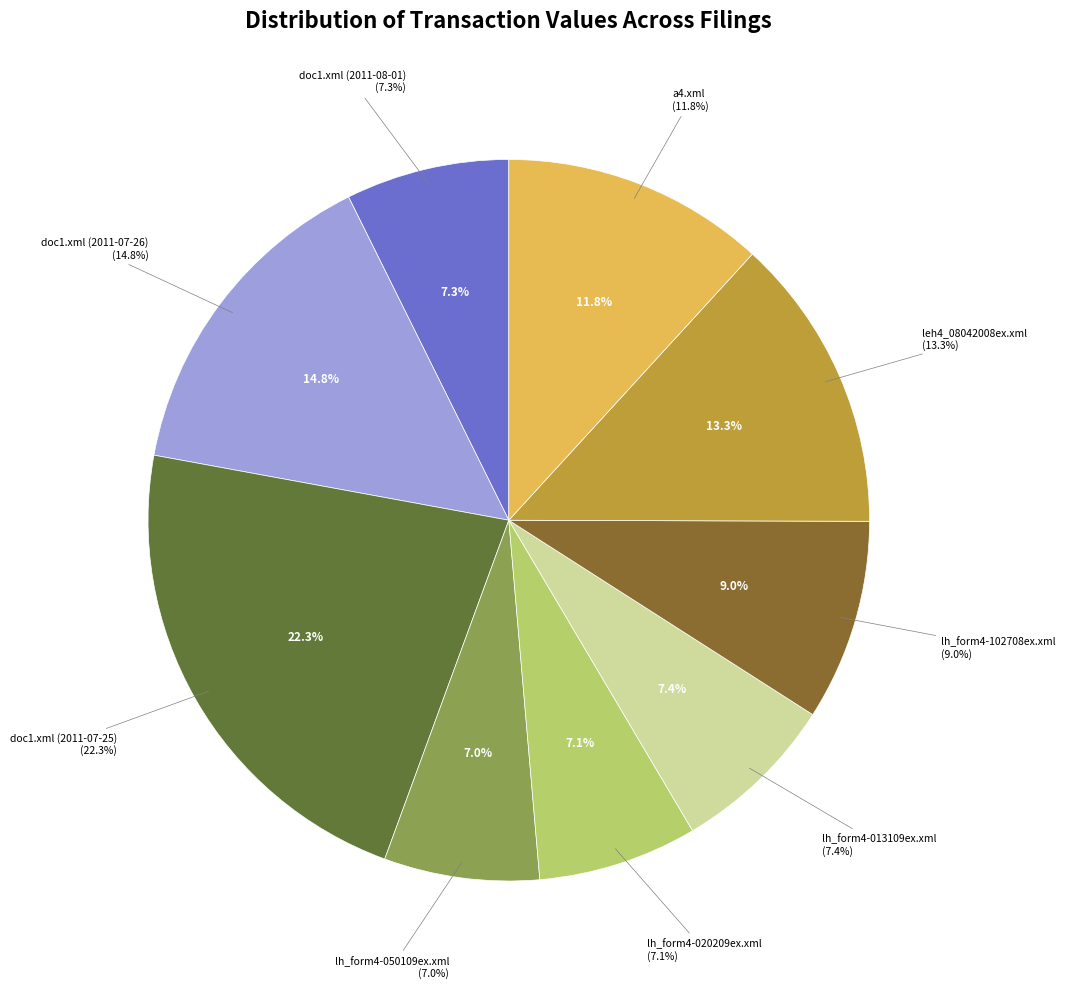

What percentage is the doc1.xml (2011-07-26) slice, to the nearest percent?

15%